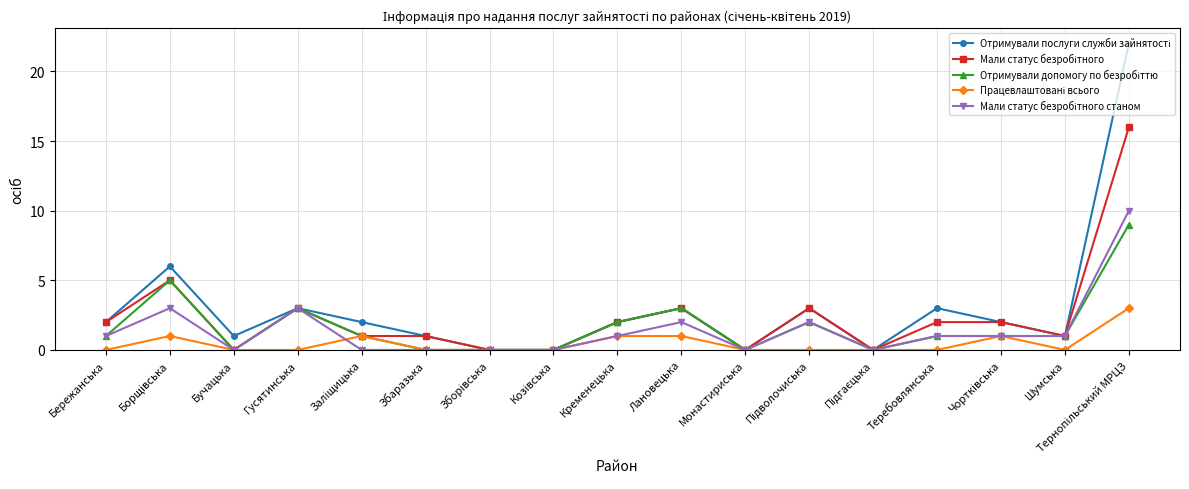

What is the label of the 6th point from the left?

Збаразька